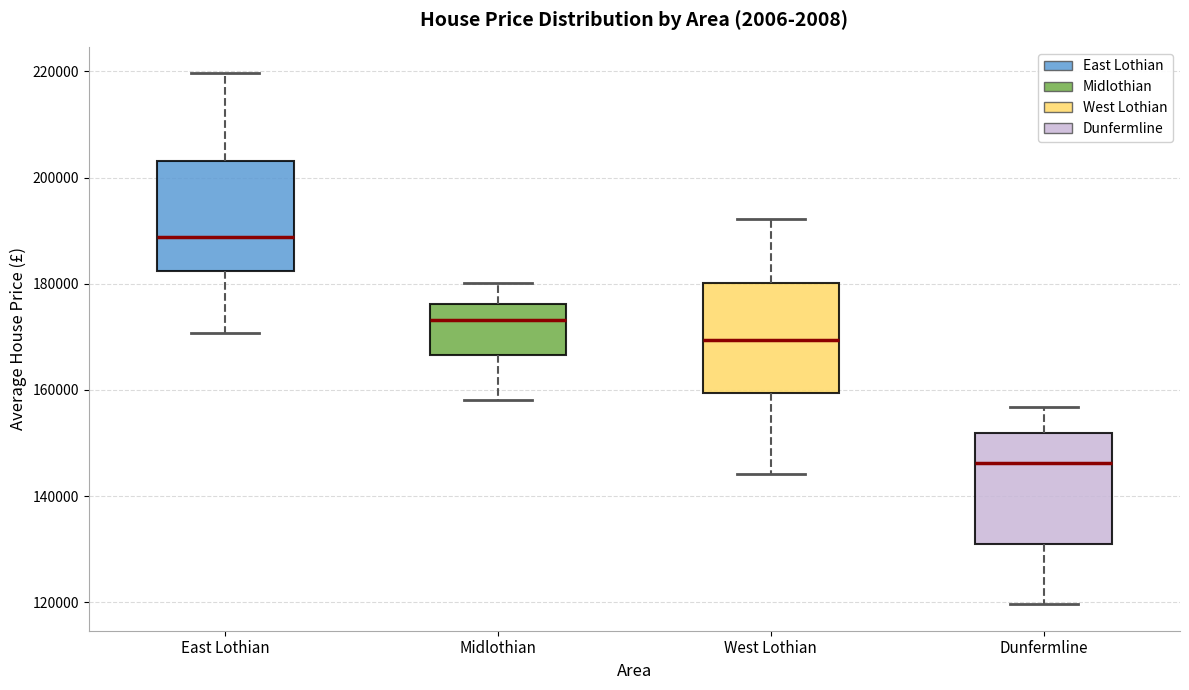

Reading left to right, transcribe this box plot: for each box, give where its median line is, the range the box spans, and where its two whiskers end, as read against the y-axis. The values are not printed on the chart, so give them approximately, as read against the axis.

East Lothian: median 188000, box 182000 to 204000, whiskers 170000 to 220000
Midlothian: median 174000, box 166000 to 176000, whiskers 158000 to 180000
West Lothian: median 170000, box 160000 to 180000, whiskers 144000 to 192000
Dunfermline: median 146000, box 132000 to 152000, whiskers 120000 to 156000